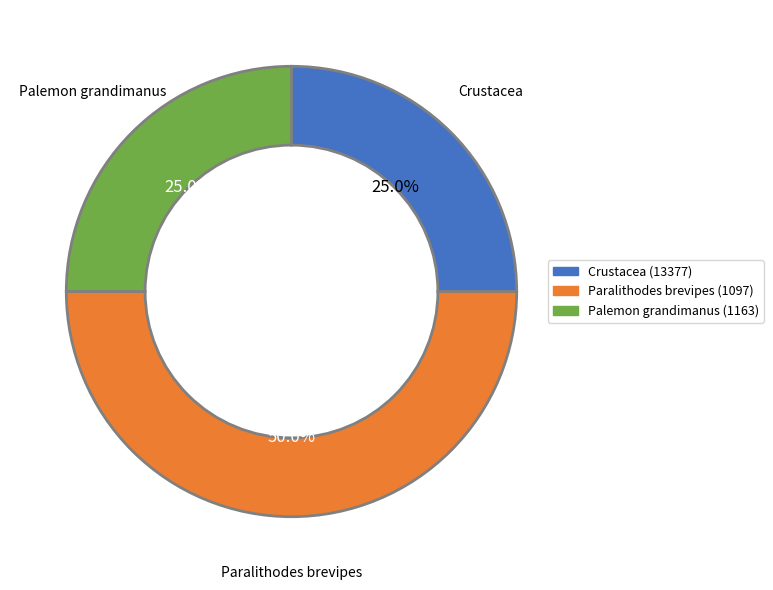

What is the largest slice in the pie chart?

Paralithodes brevipes (1097)